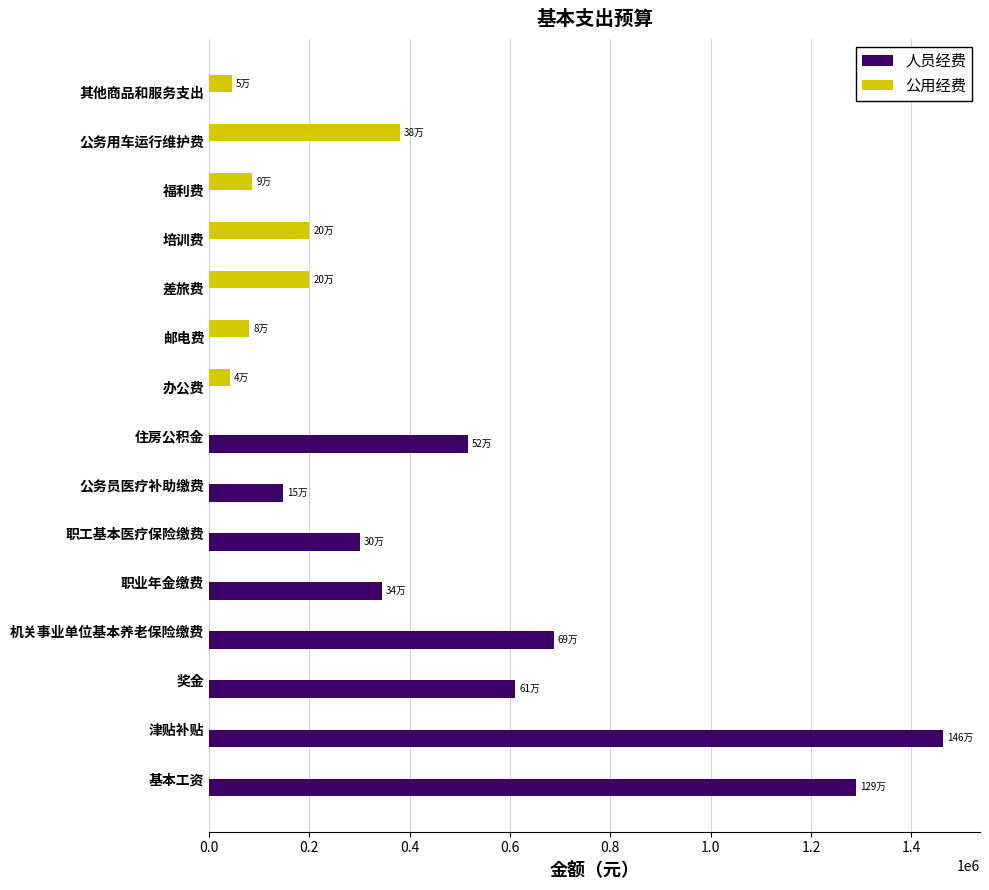

The value of 人员经费 at 福利费 is 603127.8. True or false?

False